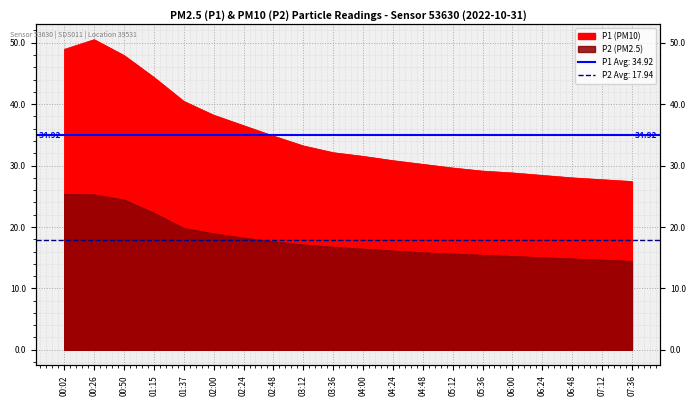

What is the value of the P1 point at the 4th from the left?

44.4